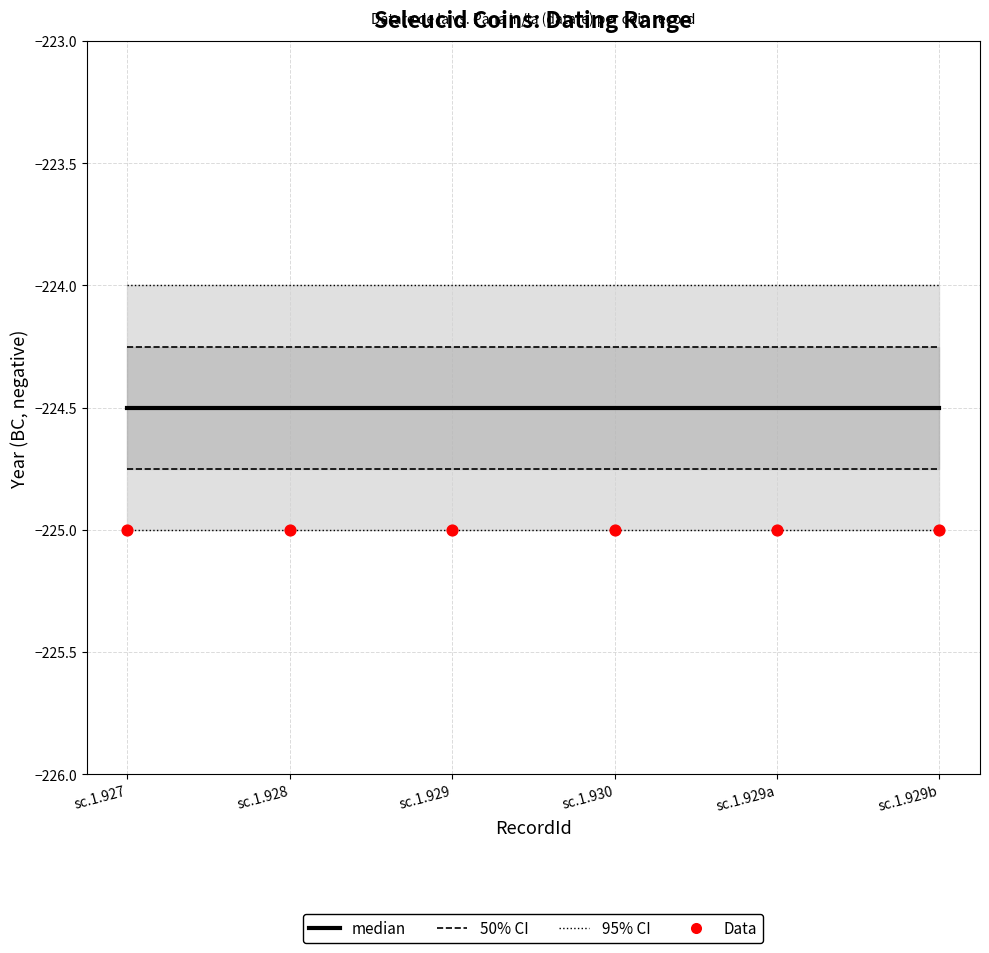

Which series has the largest Y range (max minus min)?

95% CI